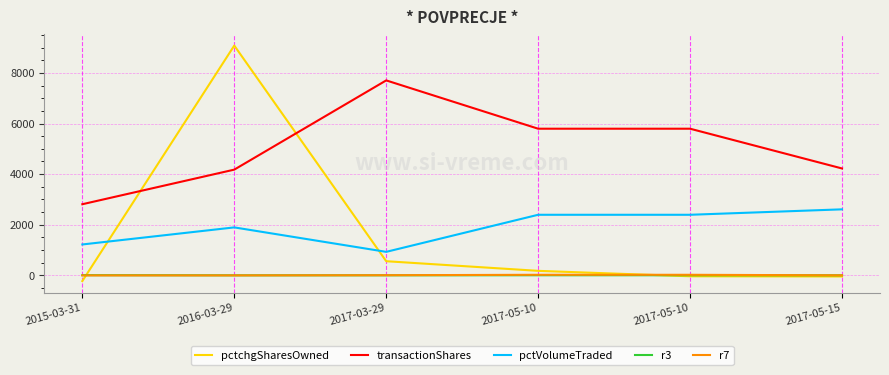

In transactionShares, how many points are higher than both neighbors (excluding endpoints)?

1